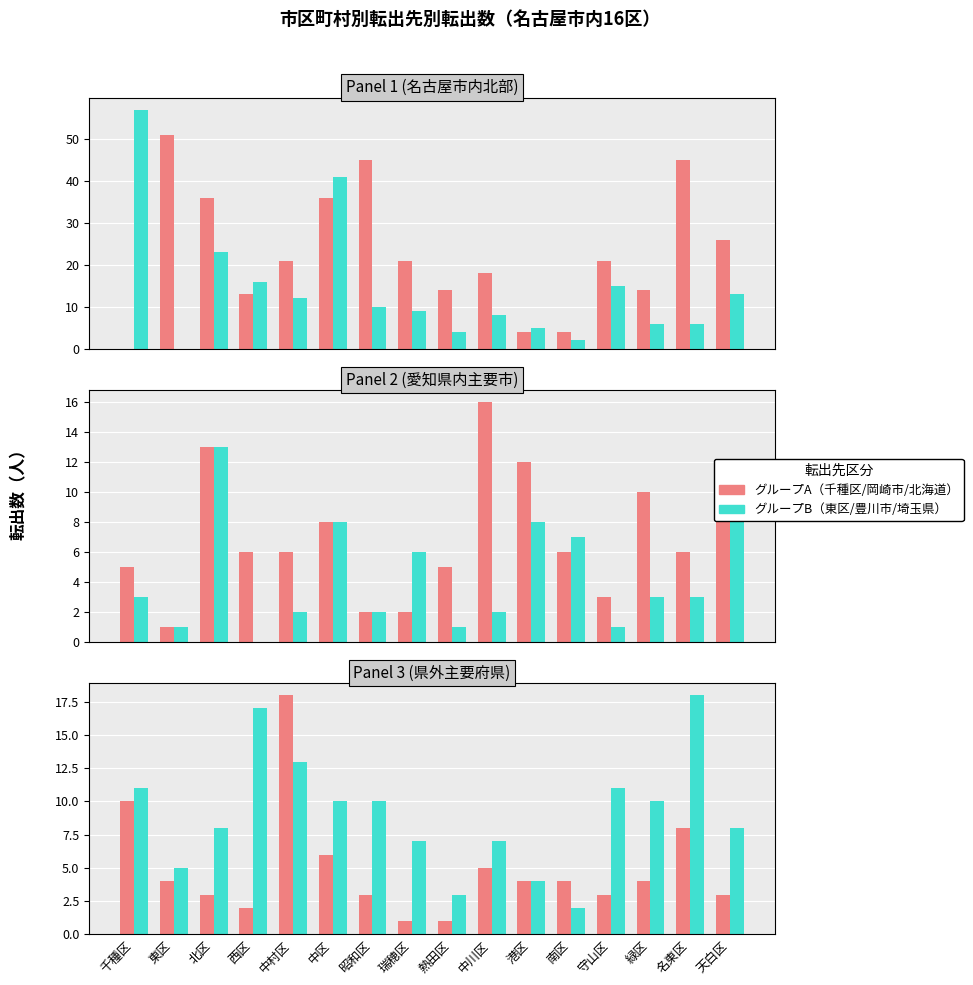

Which category has the highest value in the 北海道 series?

中村区